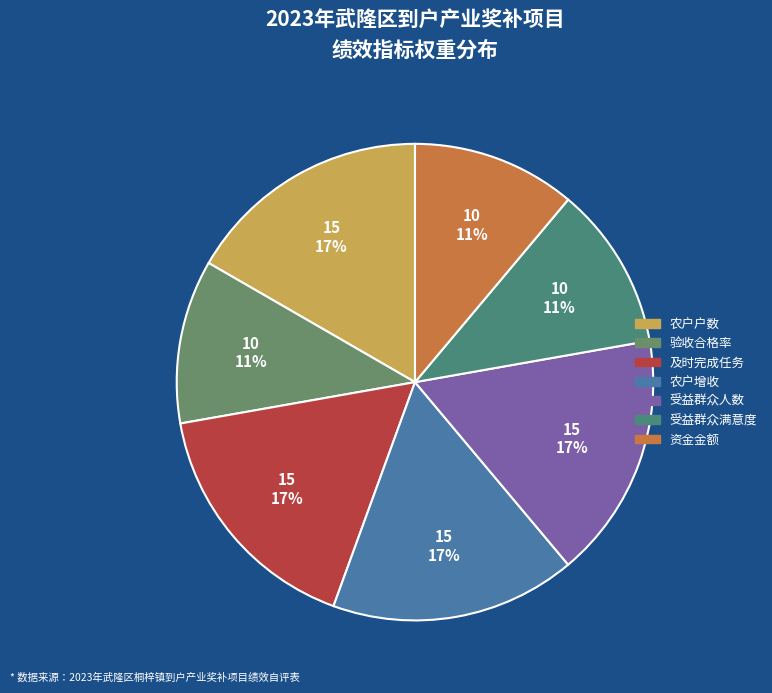

Rank the categories by value from highest to lowest.

农户户数, 及时完成任务, 农户增收, 受益群众人数, 验收合格率, 受益群众满意度, 资金金额